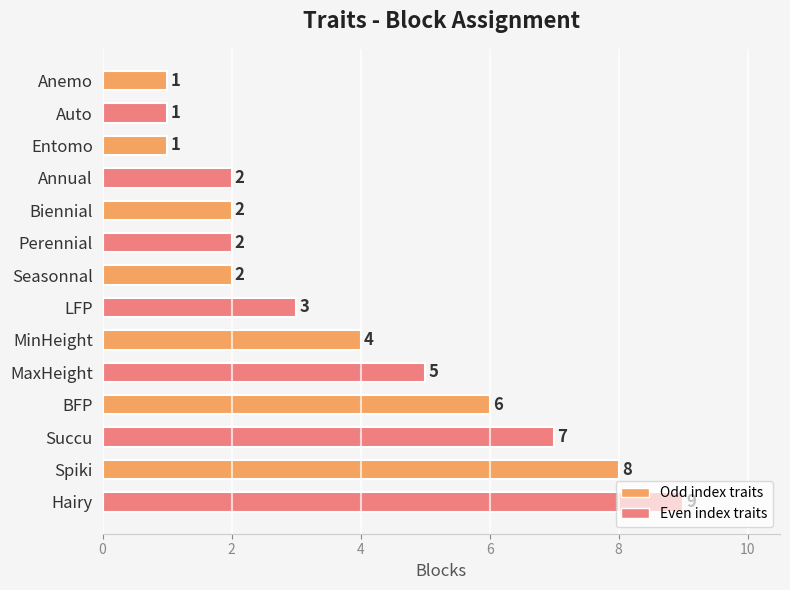

What is the change in value from MaxHeight to Hairy?

+4